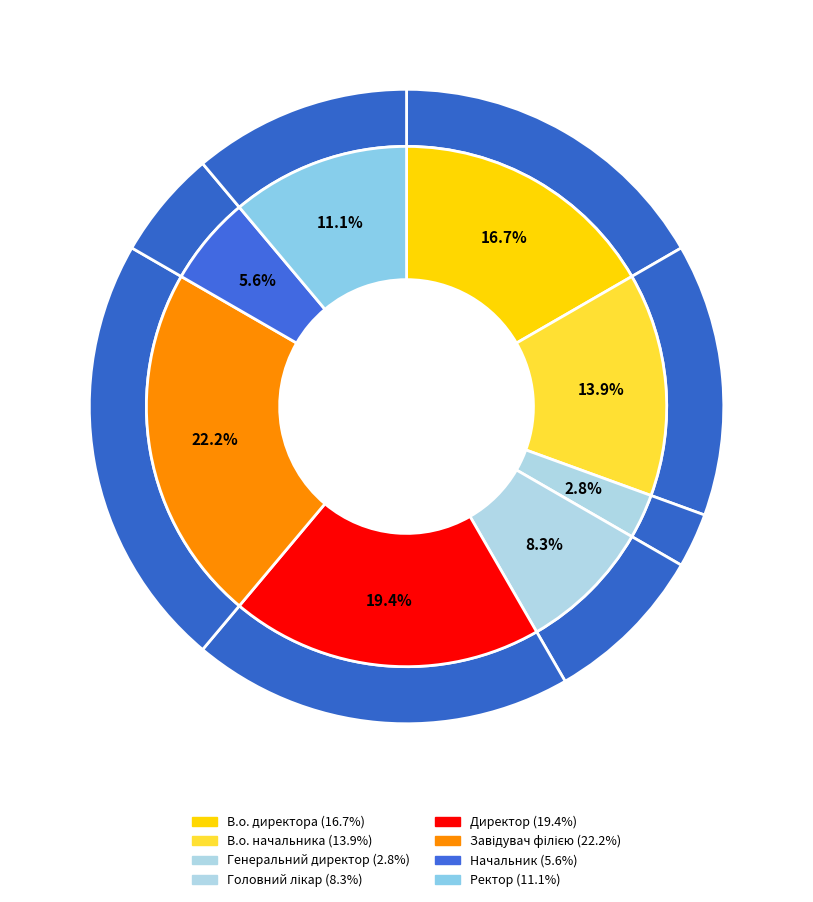

Is Завідувач філією the majority of the pie?

No